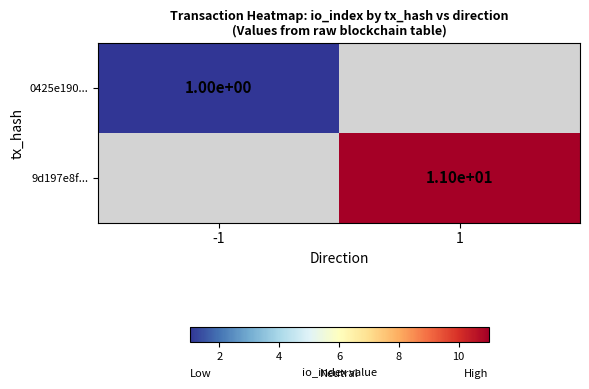

True or false: 0425e190... has a value of 0.4 at -1.

False